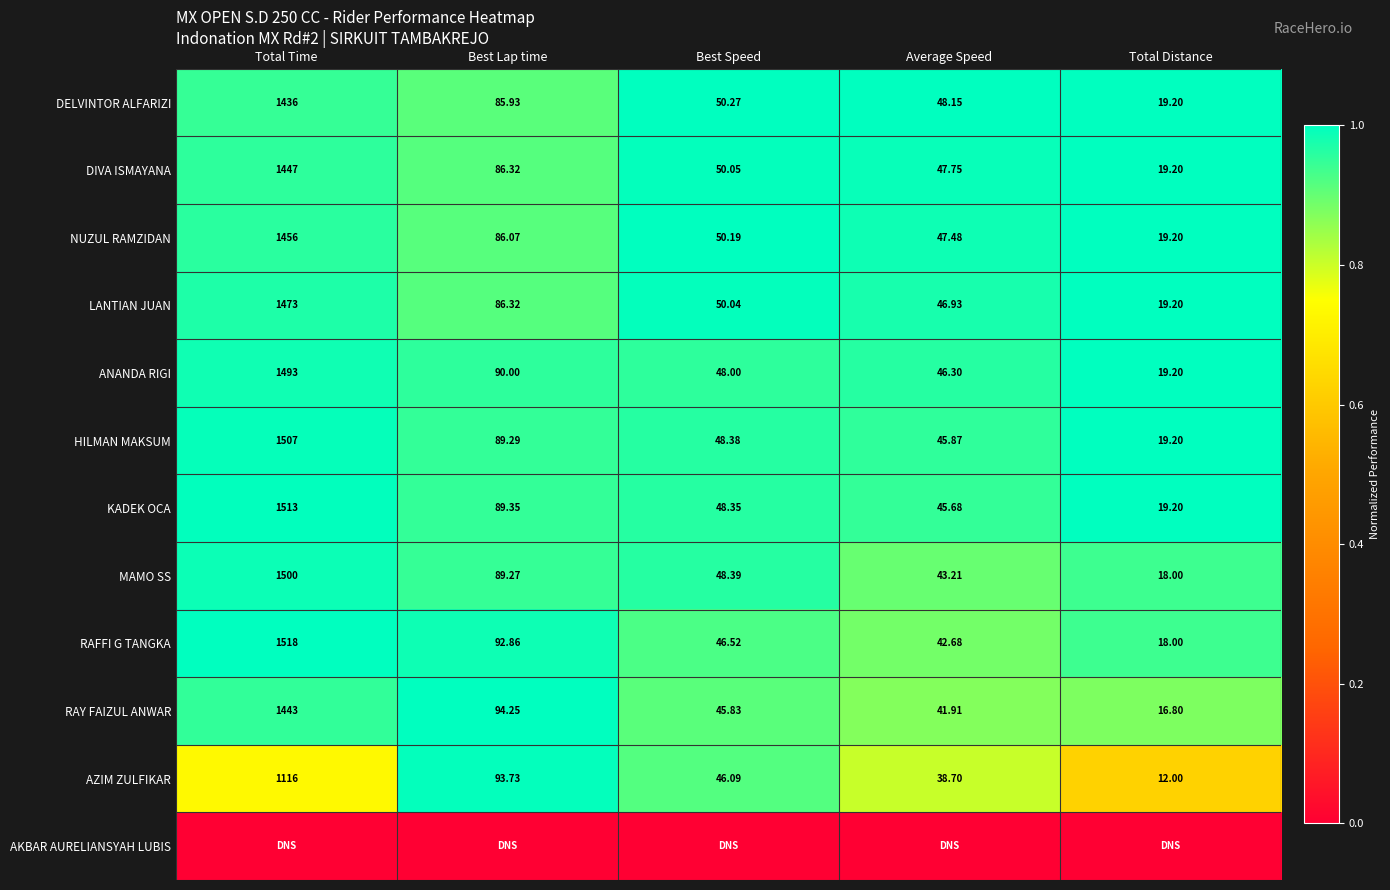

What is the total value across all series at Best Lap time?

10.4